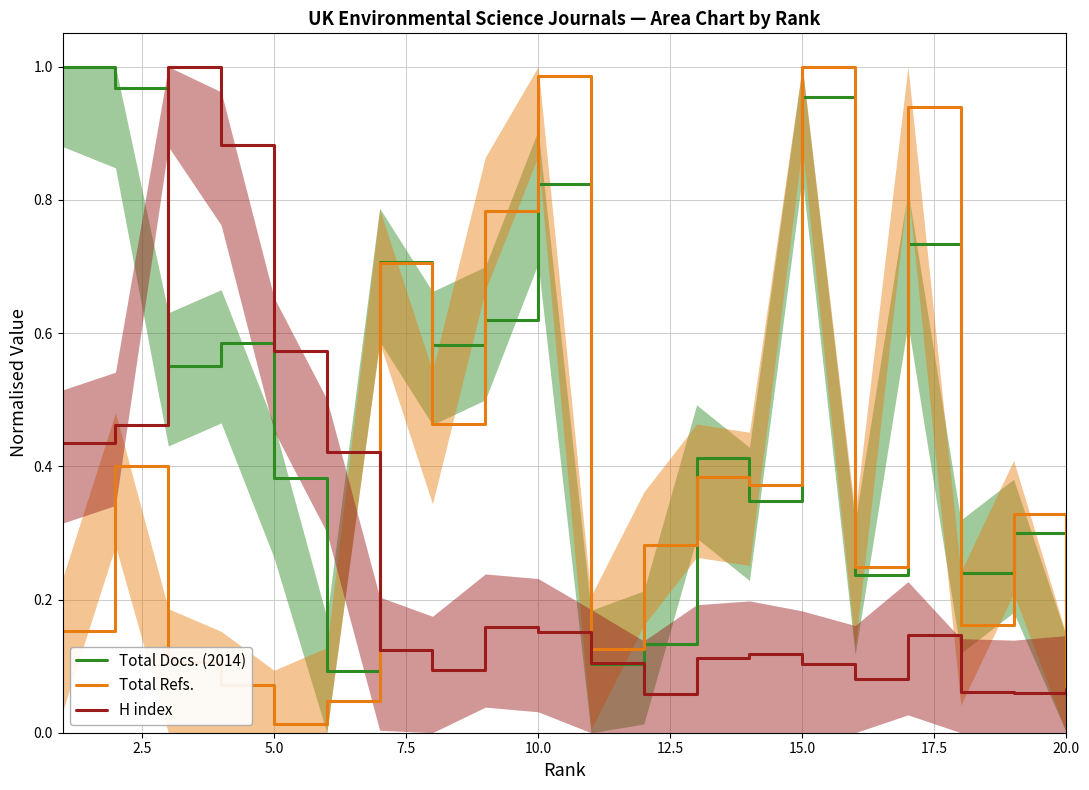

Which series has the largest total across all categories?

Total Docs. (2014)